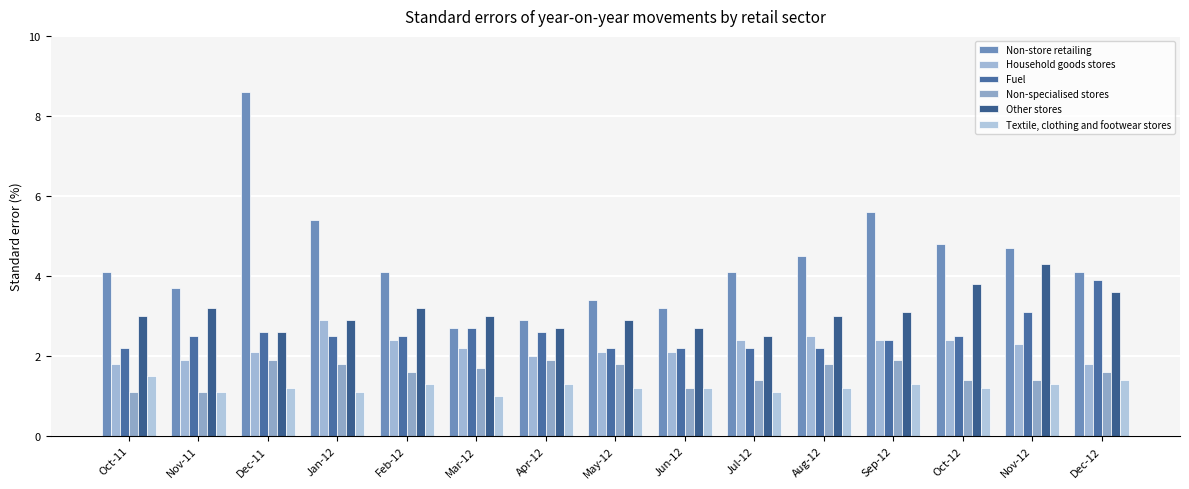

Reading left to right, what are all the values shown in this chart?

Non-store retailing: Oct-11=4.1	Nov-11=3.7	Dec-11=8.6	Jan-12=5.4	Feb-12=4.1	Mar-12=2.7	Apr-12=2.9	May-12=3.4	Jun-12=3.2	Jul-12=4.1	Aug-12=4.5	Sep-12=5.6	Oct-12=4.8	Nov-12=4.7	Dec-12=4.1
Household goods stores: Oct-11=1.8	Nov-11=1.9	Dec-11=2.1	Jan-12=2.9	Feb-12=2.4	Mar-12=2.2	Apr-12=2.0	May-12=2.1	Jun-12=2.1	Jul-12=2.4	Aug-12=2.5	Sep-12=2.4	Oct-12=2.4	Nov-12=2.3	Dec-12=1.8
Fuel: Oct-11=2.2	Nov-11=2.5	Dec-11=2.6	Jan-12=2.5	Feb-12=2.5	Mar-12=2.7	Apr-12=2.6	May-12=2.2	Jun-12=2.2	Jul-12=2.2	Aug-12=2.2	Sep-12=2.4	Oct-12=2.5	Nov-12=3.1	Dec-12=3.9
Non-specialised stores: Oct-11=1.1	Nov-11=1.1	Dec-11=1.9	Jan-12=1.8	Feb-12=1.6	Mar-12=1.7	Apr-12=1.9	May-12=1.8	Jun-12=1.2	Jul-12=1.4	Aug-12=1.8	Sep-12=1.9	Oct-12=1.4	Nov-12=1.4	Dec-12=1.6
Other stores: Oct-11=3.0	Nov-11=3.2	Dec-11=2.6	Jan-12=2.9	Feb-12=3.2	Mar-12=3.0	Apr-12=2.7	May-12=2.9	Jun-12=2.7	Jul-12=2.5	Aug-12=3.0	Sep-12=3.1	Oct-12=3.8	Nov-12=4.3	Dec-12=3.6
Textile, clothing and footwear stores: Oct-11=1.5	Nov-11=1.1	Dec-11=1.2	Jan-12=1.1	Feb-12=1.3	Mar-12=1.0	Apr-12=1.3	May-12=1.2	Jun-12=1.2	Jul-12=1.1	Aug-12=1.2	Sep-12=1.3	Oct-12=1.2	Nov-12=1.3	Dec-12=1.4